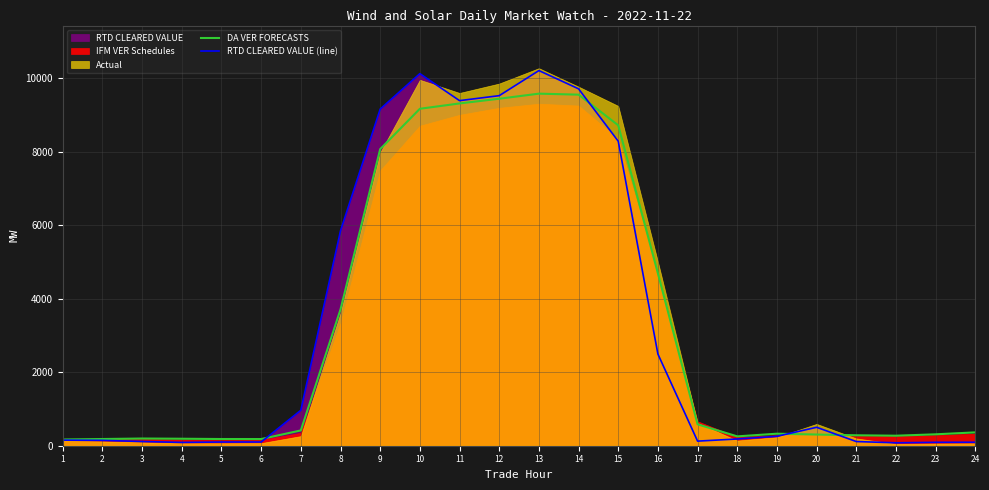

How many interior local valleys does the DA VER FORECASTS series have?

3